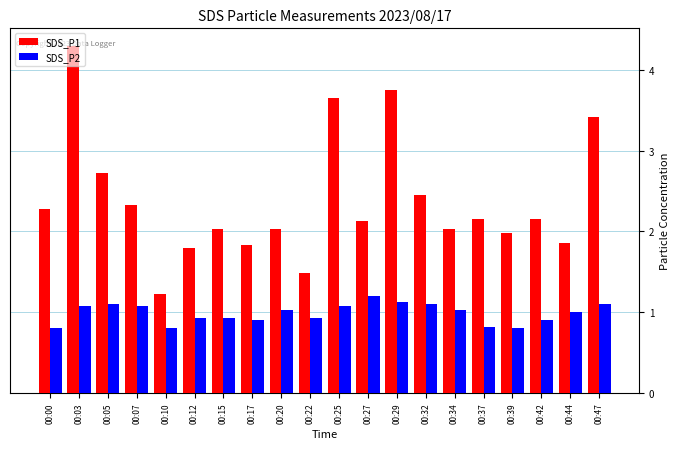

The value of SDS_P2 at 00:32 is 1.1. True or false?

True